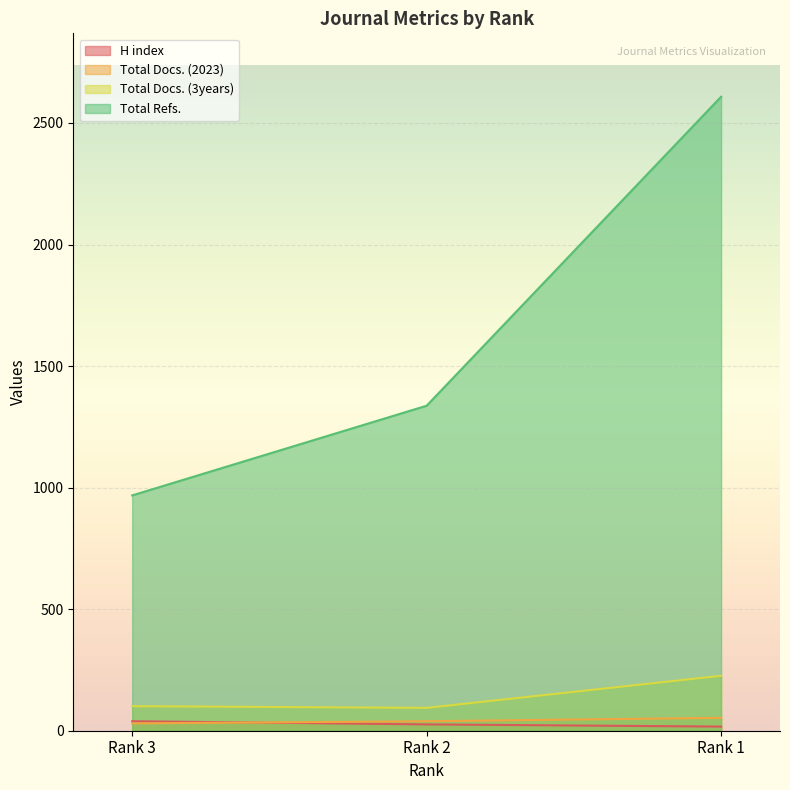

Which series has the widest spread of values?

Total Refs.